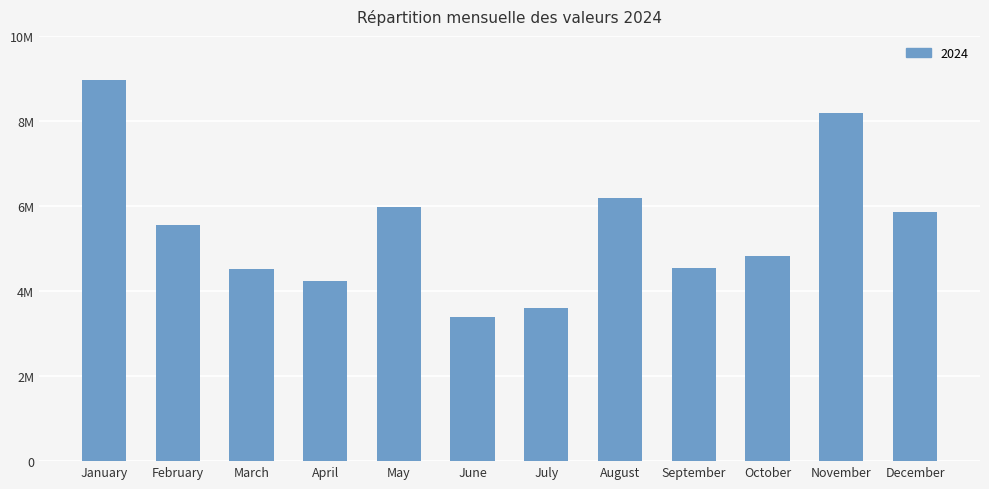

What is the difference between the values at December and September?

1306778